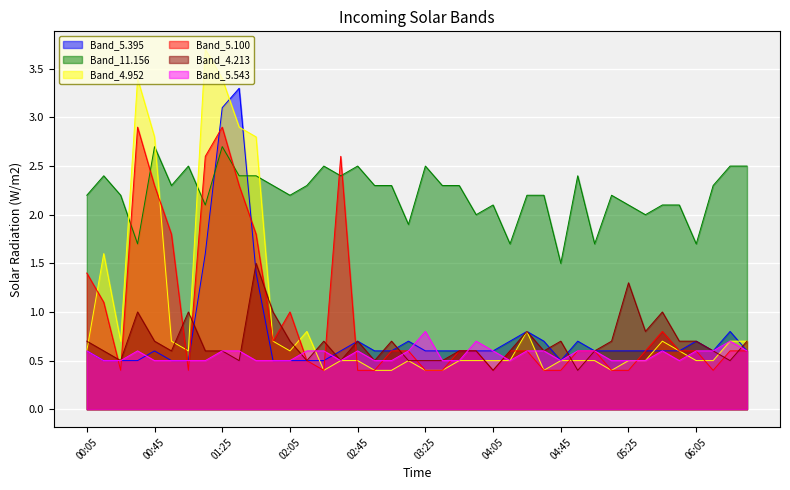

Between 00:55 and 04:25, which is larger?

04:25